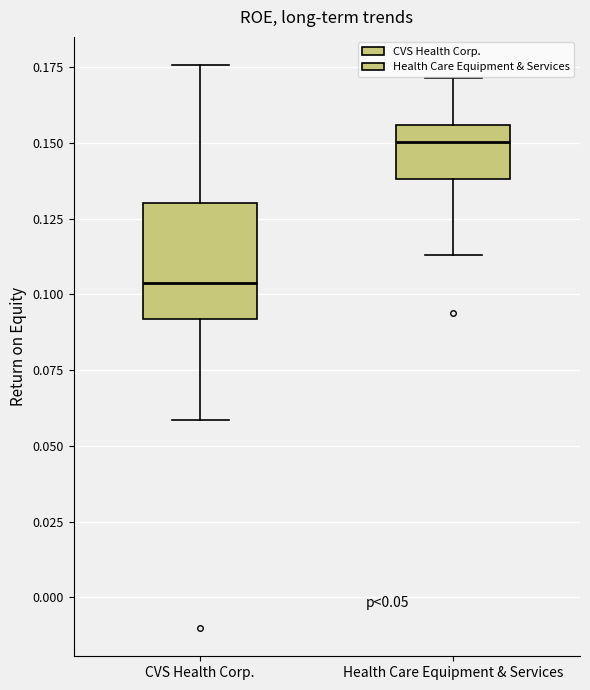

Comparing the boxes themselves (not the whiskers), which one is the tallest?

CVS Health Corp.